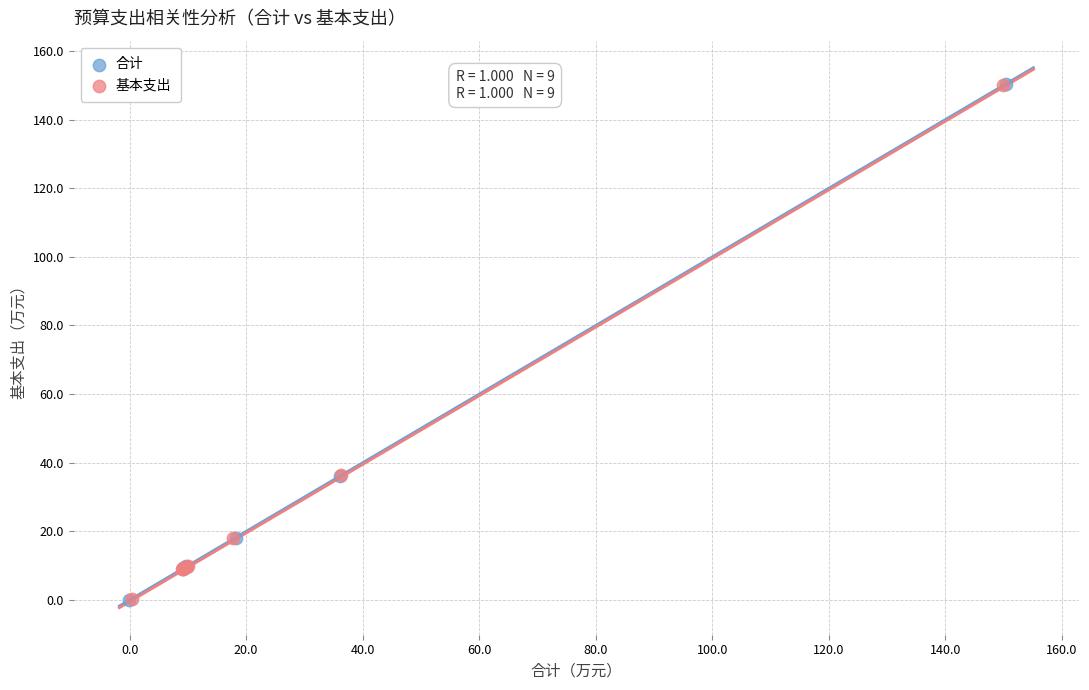

Which series has the widest spread of Y values?

合计